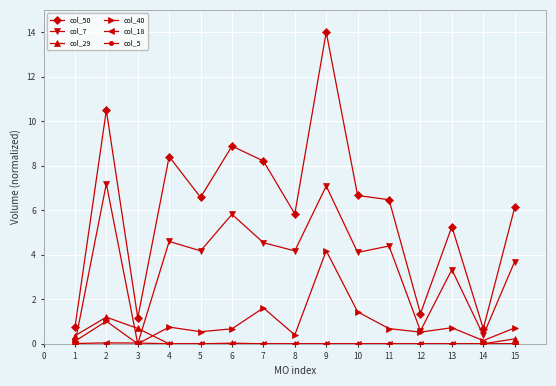

Which category has the highest value in the col_40 series?

9